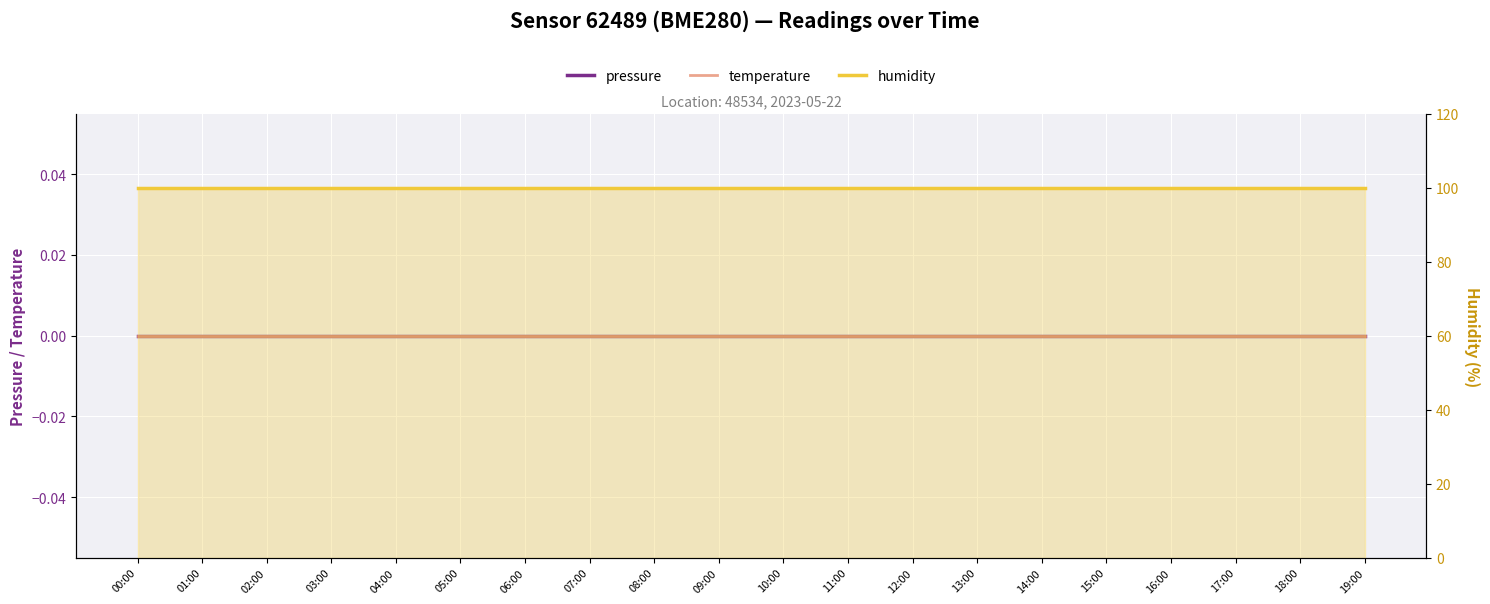

True or false: pressure and temperature cross at least once.

False